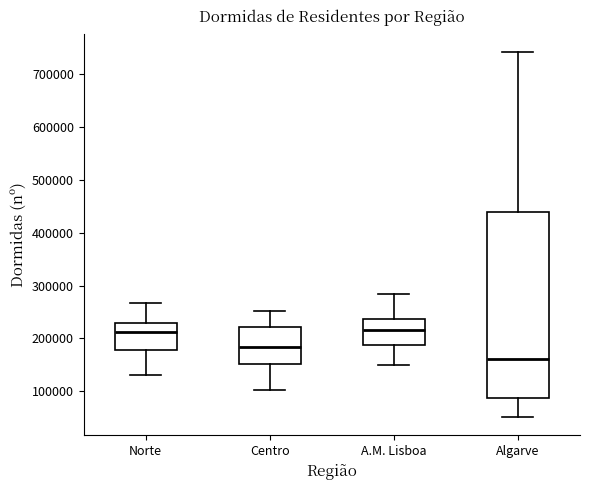

Reading left to right, transcribe this box plot: for each box, give where its median line is, the range the box spans, and where its two whiskers end, as read against the y-axis. The values are not printed on the chart, so give them approximately, as read against the axis.

Norte: median 210000, box 180000 to 230000, whiskers 130000 to 270000
Centro: median 180000, box 150000 to 220000, whiskers 100000 to 250000
A.M. Lisboa: median 220000, box 190000 to 240000, whiskers 150000 to 280000
Algarve: median 160000, box 90000 to 440000, whiskers 50000 to 740000